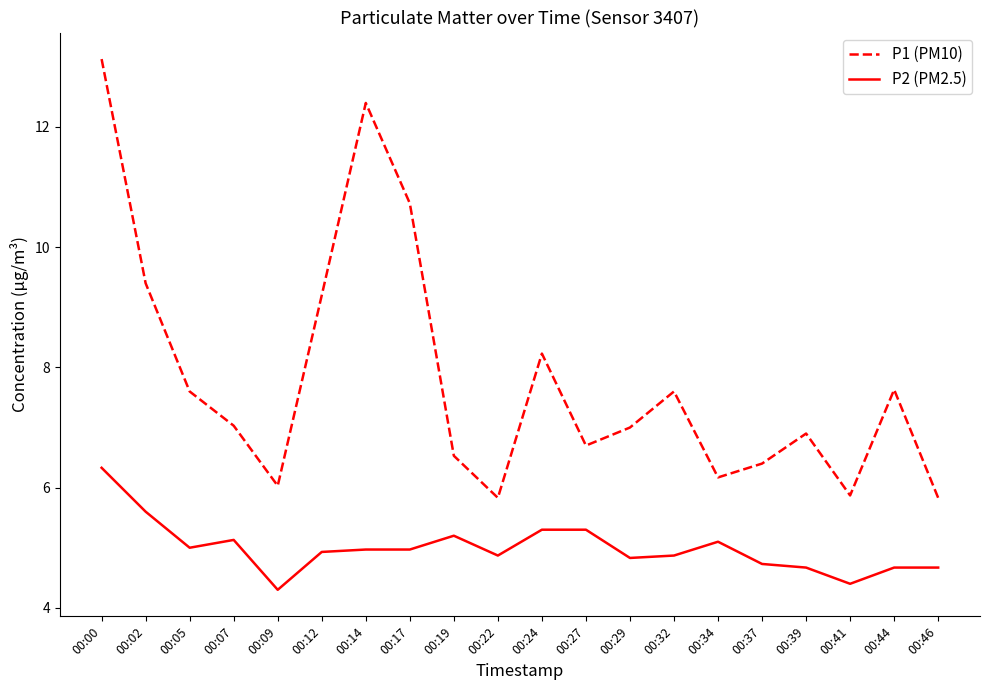

What are all the series names shown in the legend?

P1 (PM10), P2 (PM2.5)